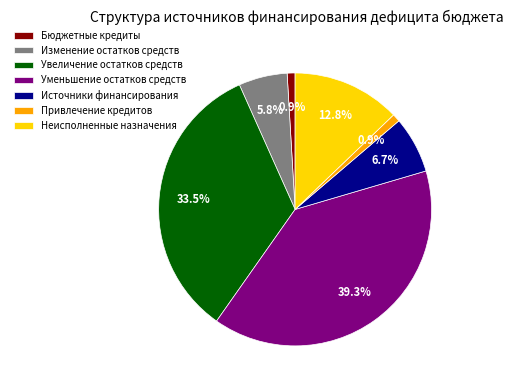

Which category has the biggest portion of the pie?

Уменьшение остатков средств